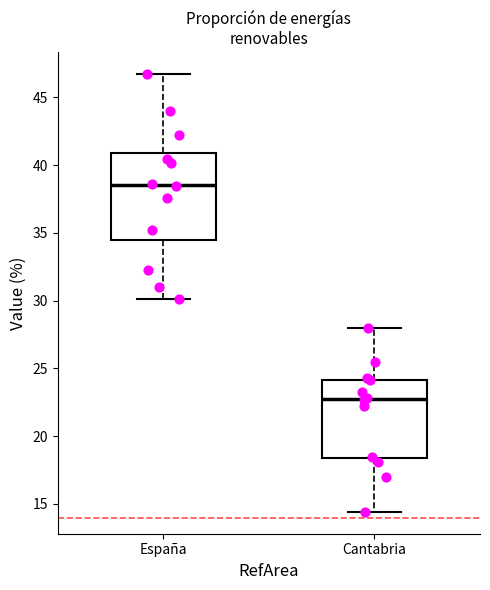

Reading left to right, transcribe this box plot: for each box, give where its median line is, the range the box spans, and where its two whiskers end, as read against the y-axis. The values are not printed on the chart, so give them approximately, as read against the axis.

España: median 38.5, box 34.5 to 41.0, whiskers 30.0 to 46.5
Cantabria: median 23.0, box 18.5 to 24.0, whiskers 14.5 to 28.0